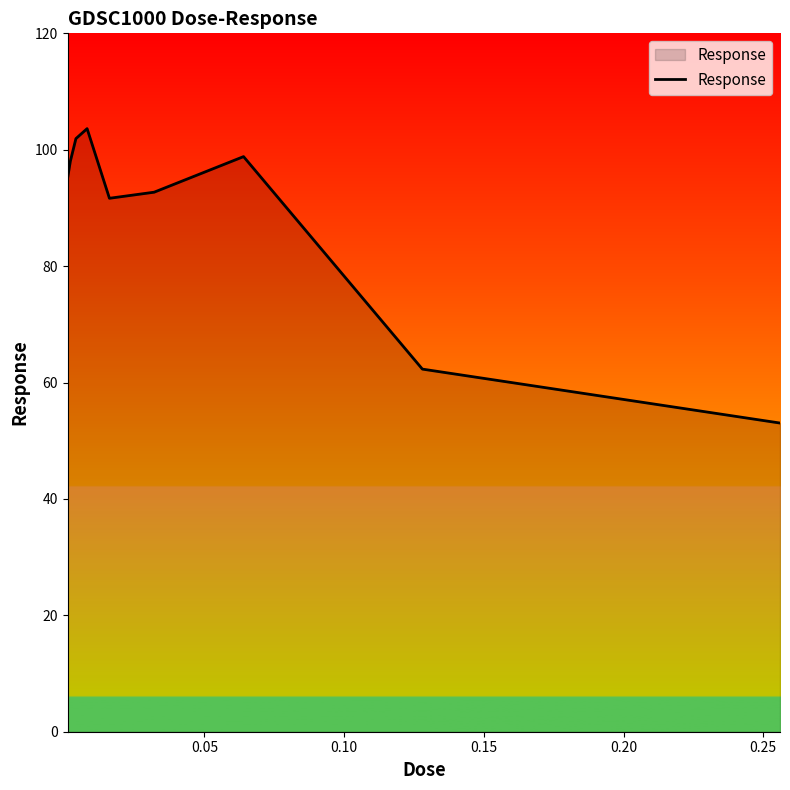

What is the average value?

88.6